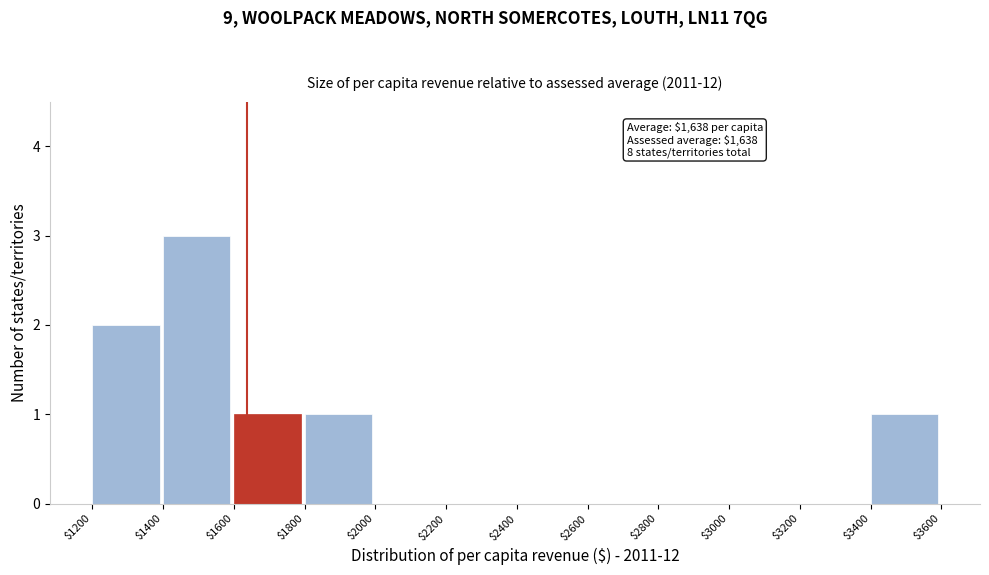

Over which range of the x-axis is the bar tallest?

$1400 to $1600